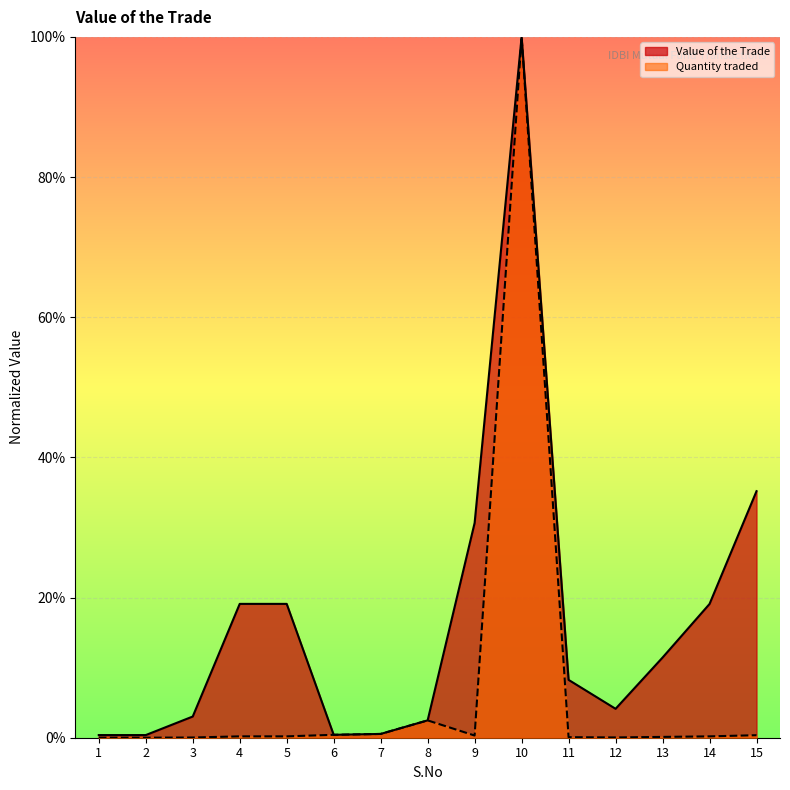

True or false: Value of the Trade has a value of 0.2 at 9.

False